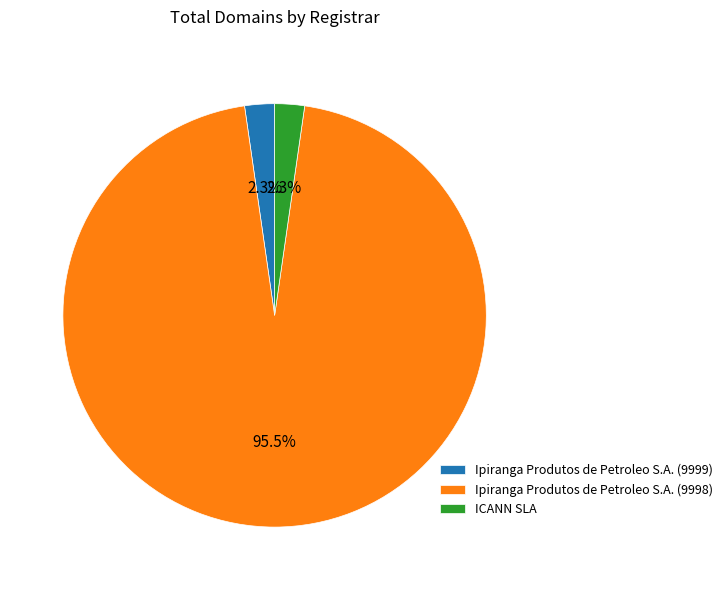

Is there a majority slice in this chart?

Yes